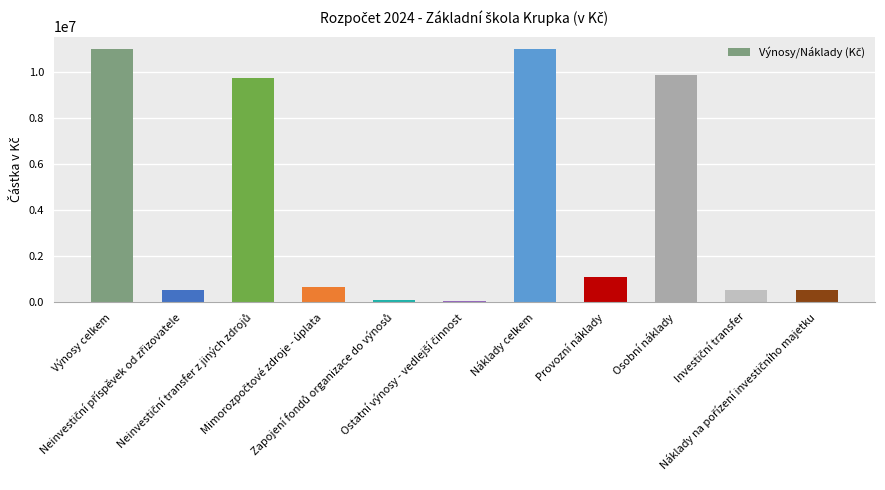

What is the sum of all values?

44866000